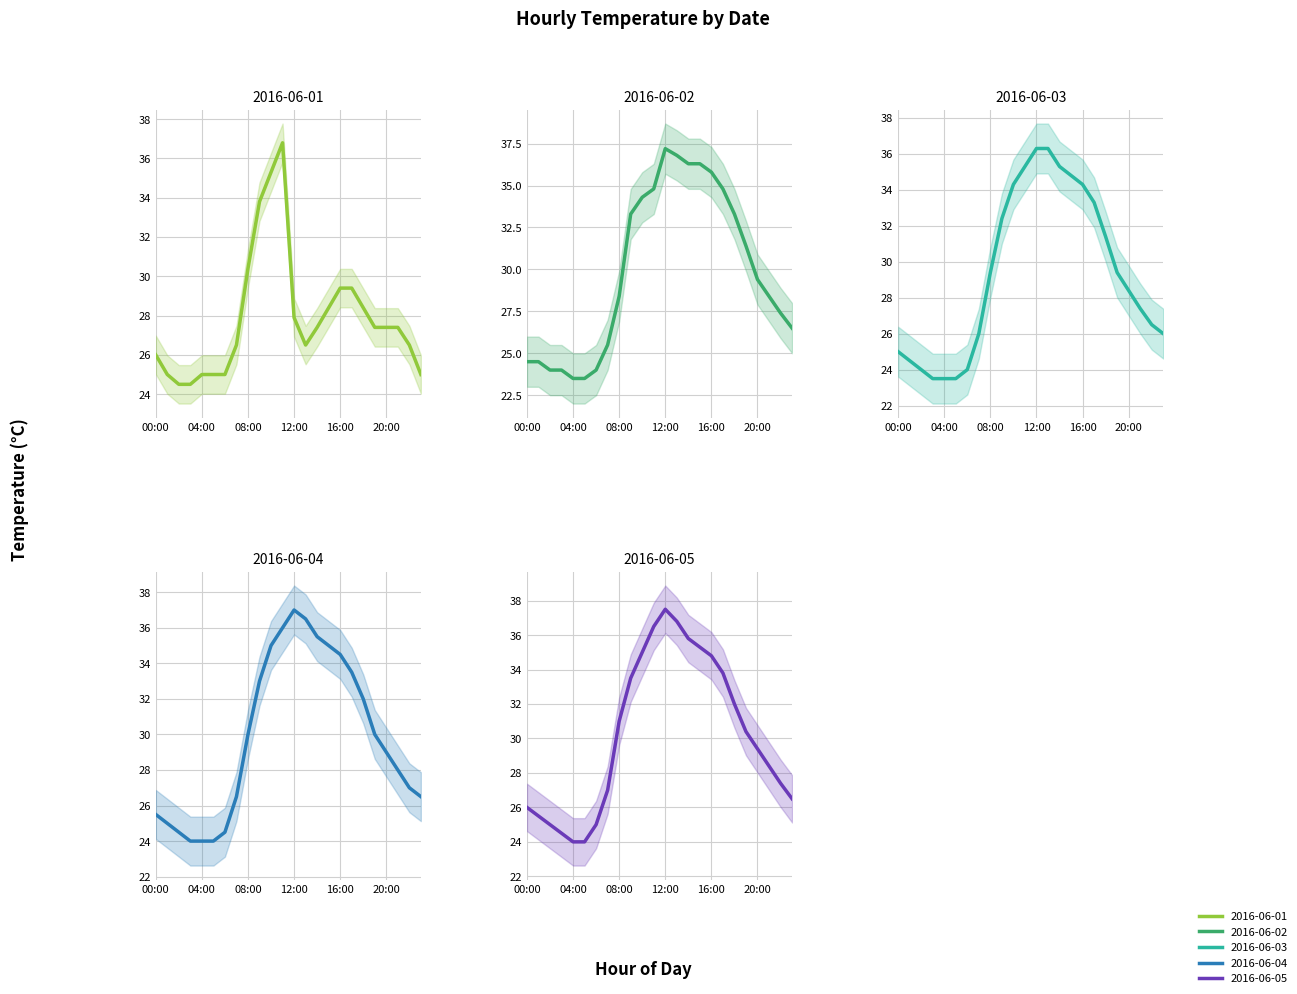

Rank the series by their maximum value, from highest to lowest.

2016-06-05, 2016-06-02, 2016-06-04, 2016-06-01, 2016-06-03